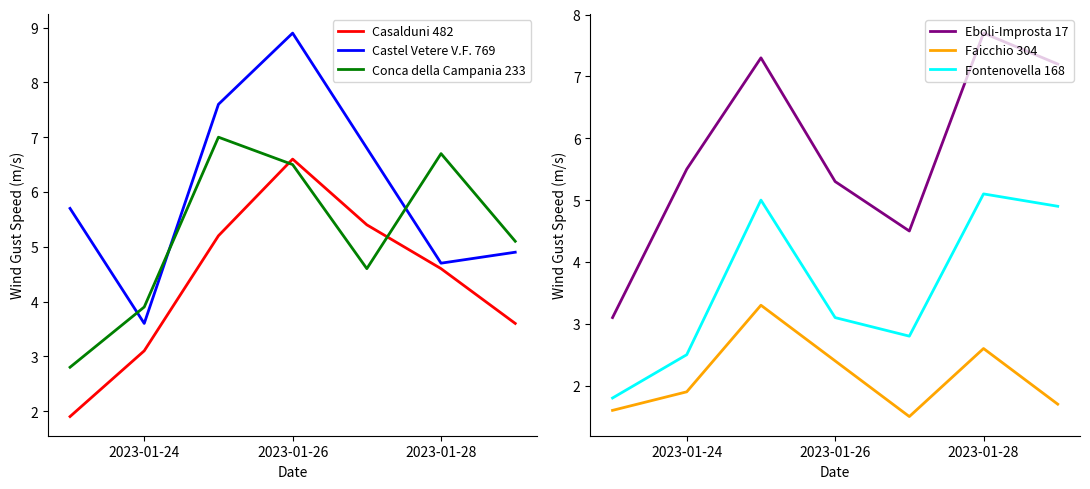

True or false: Faicchio 304 and Eboli-Improsta 17 intersect in this chart.

False